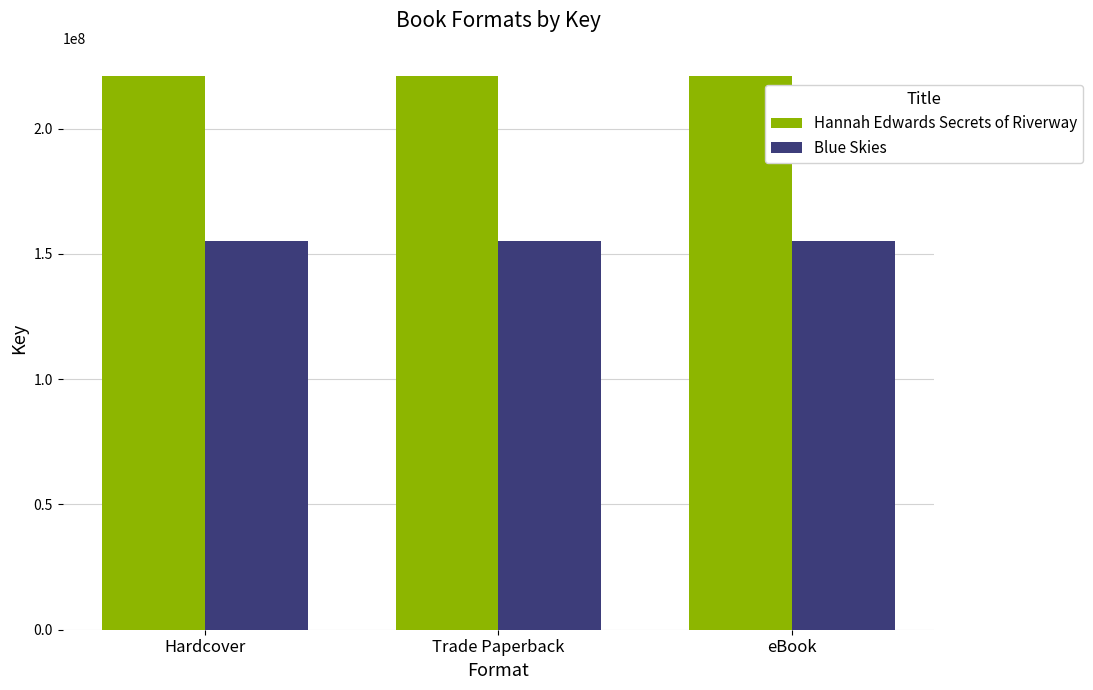

What is the label of the 2nd bar from the left?

Trade Paperback